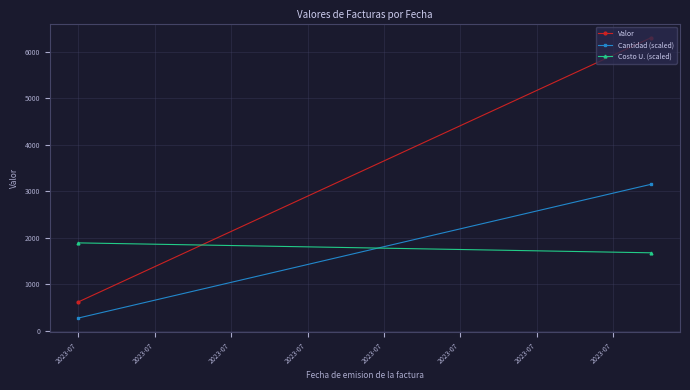

At which category is the sum across all series the highest?

2023-07